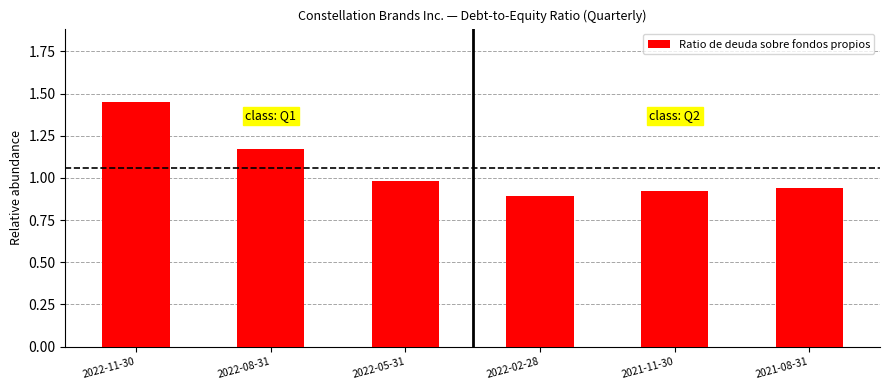

How many categories are shown in the chart?

6